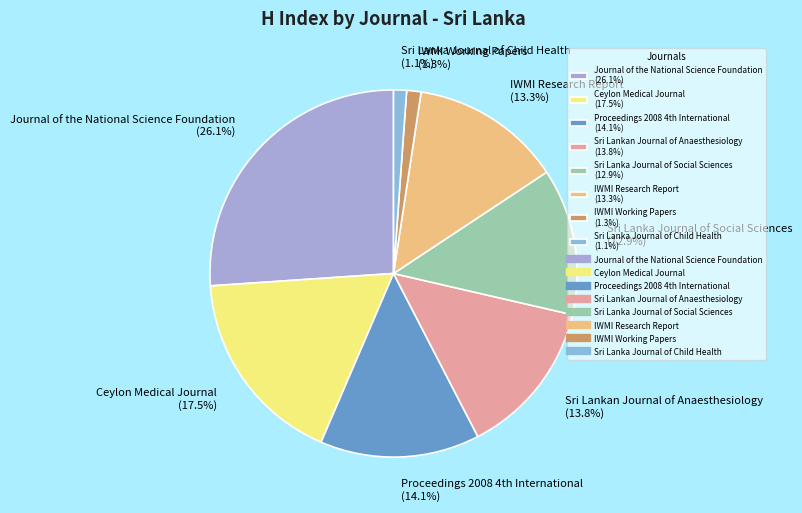

Combined, do IWMI Research Report (13.3%) and Ceylon Medical Journal (17.5%) account for over 50%?

No